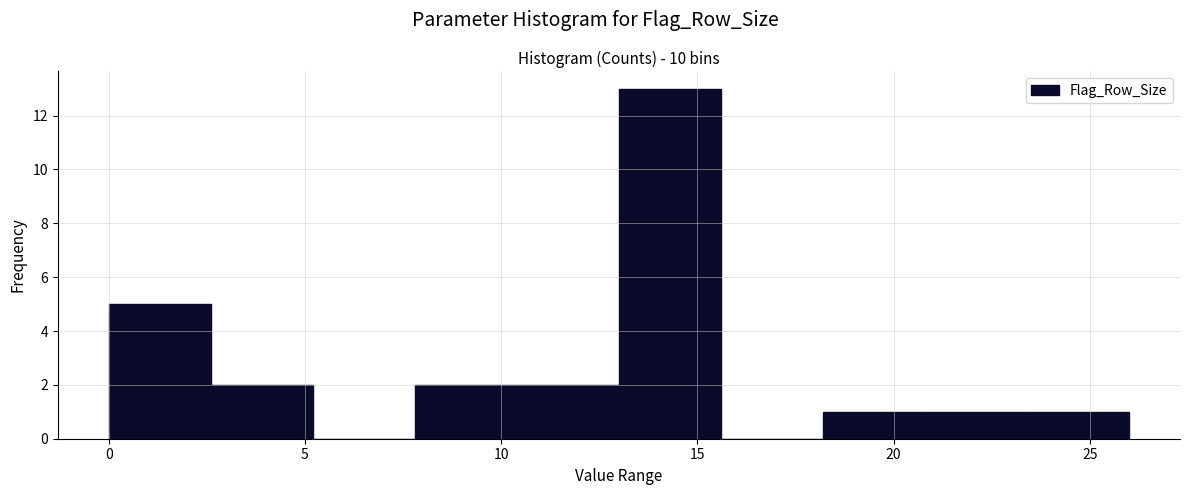

Which range on the x-axis has the tallest bar?

13.0 to 15.6